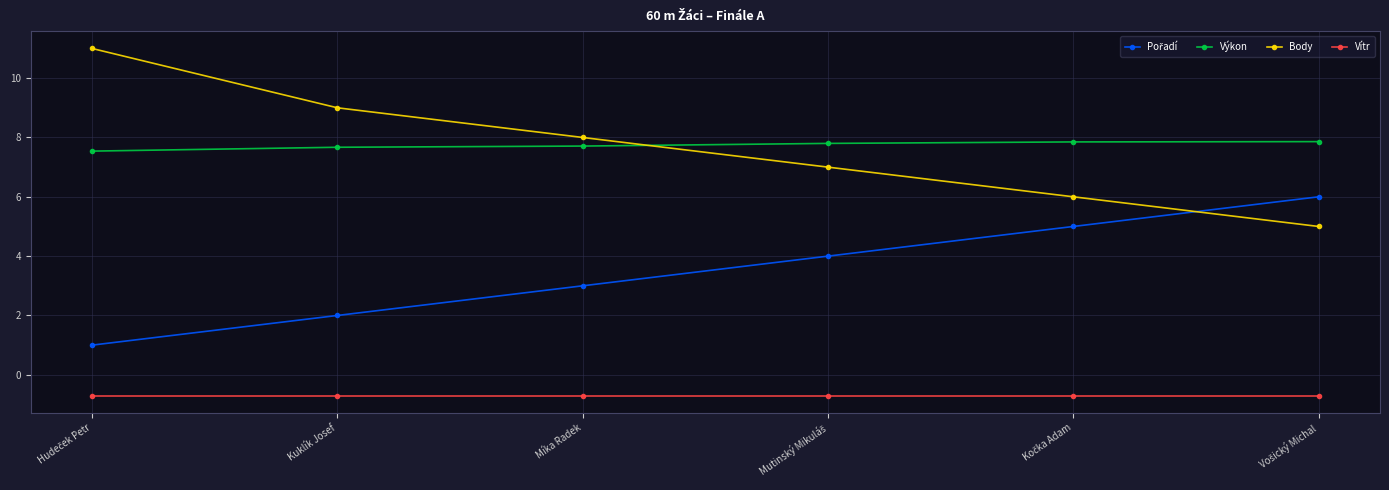

How many lines are shown in the chart?

4